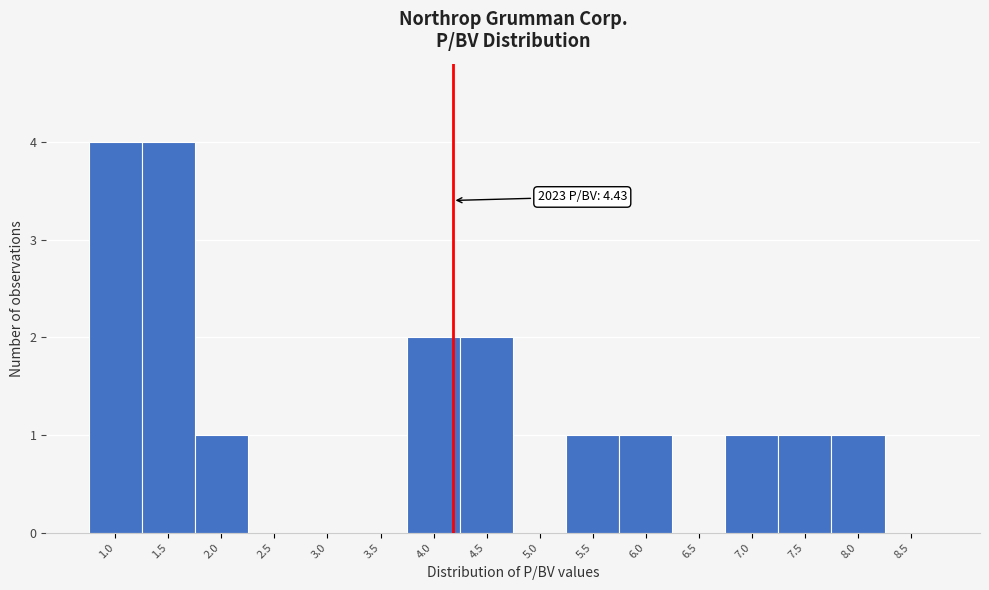

Reading left to right, what are all the values shown in this chart?

1.0=4	1.5=4	2.0=1	2.5=0	3.0=0	3.5=0	4.0=2	4.5=2	5.0=0	5.5=1	6.0=1	6.5=0	7.0=1	7.5=1	8.0=1	8.5=0